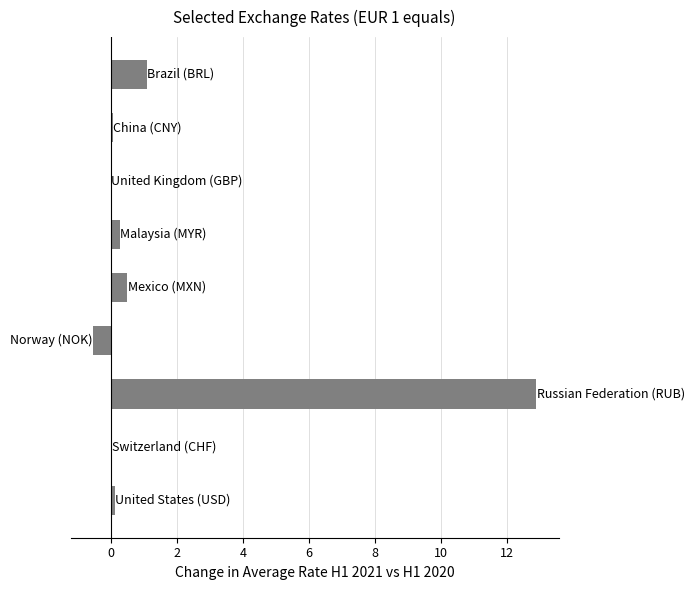

What is the greatest value displayed?

12.9